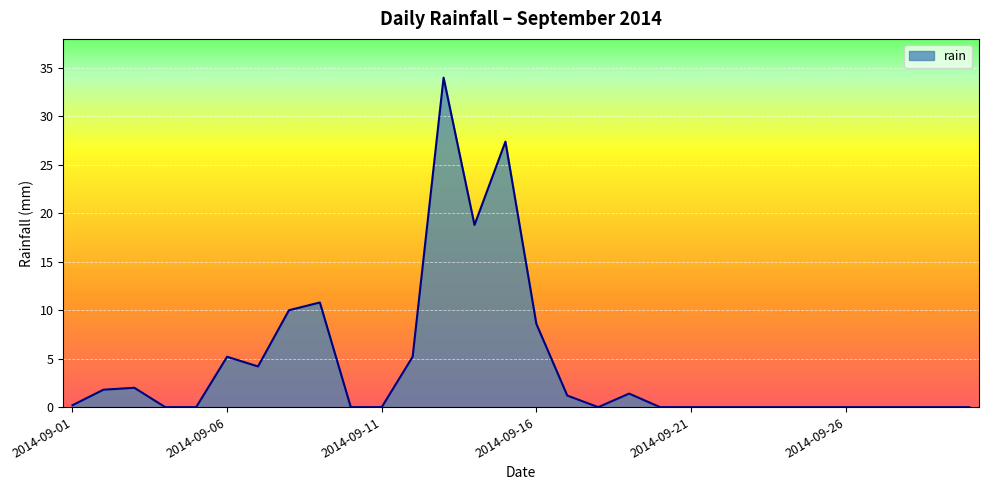

What is the maximum value shown in the chart?

34.0